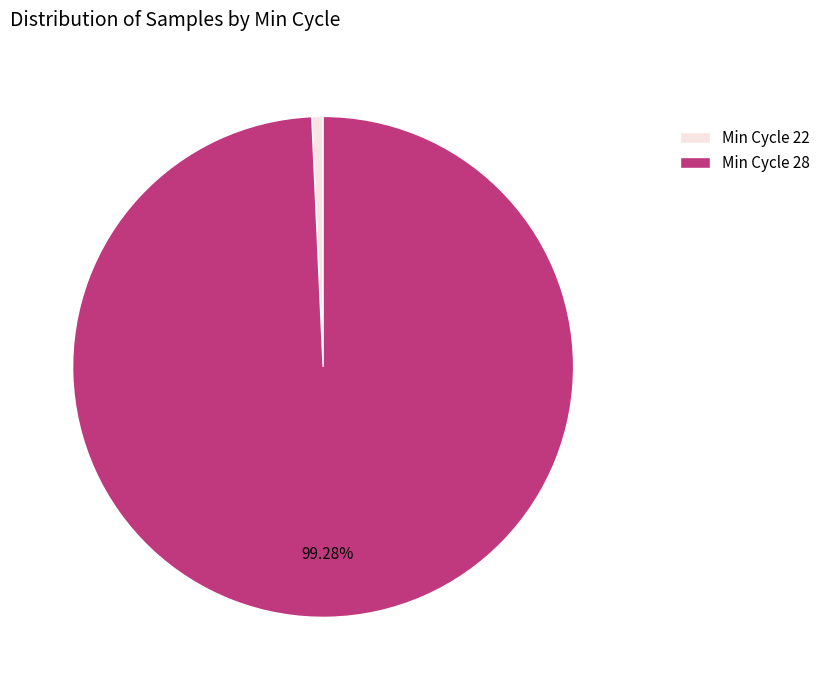

Which slice is the largest?

Min Cycle 28